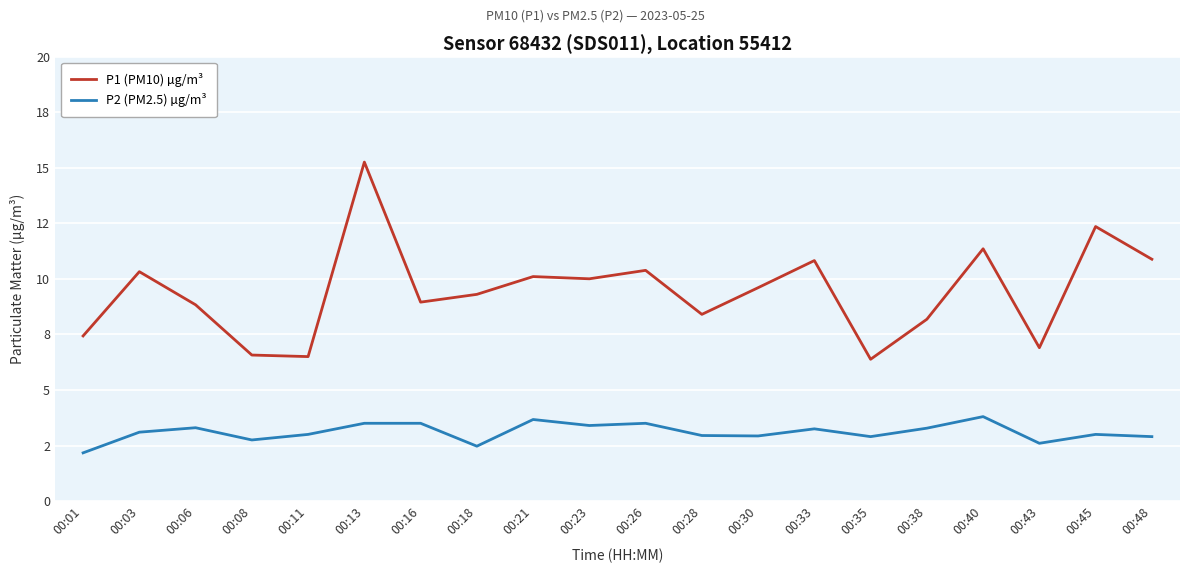

Does the chart display data point markers on the line(s)?

No